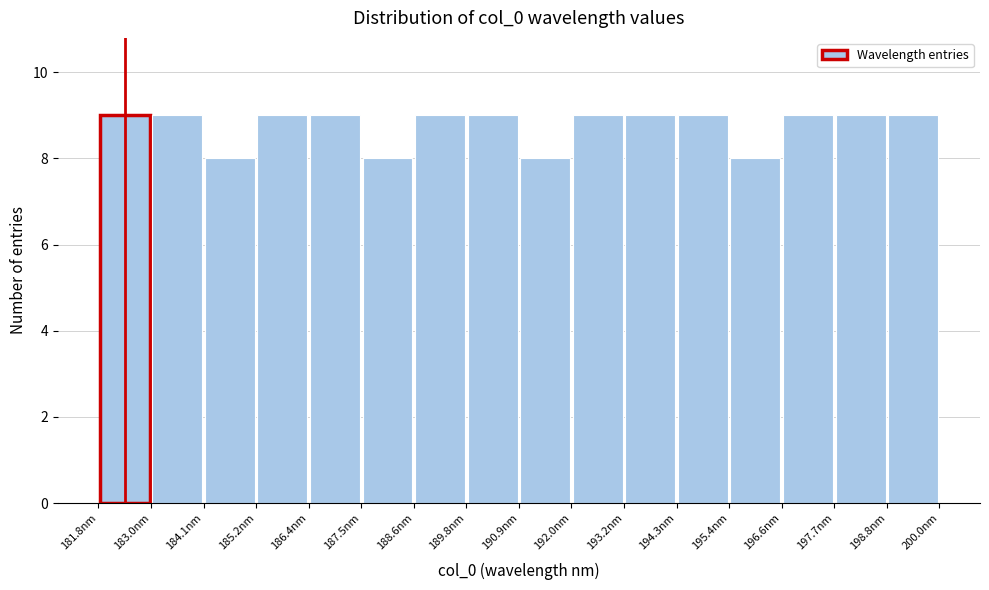

How tall is the bar that spans 193.2 to 194.2 on the x-axis? Neither the bar edges nor the heights are printed on the chart, so give them approximately, as read against the axes.

9